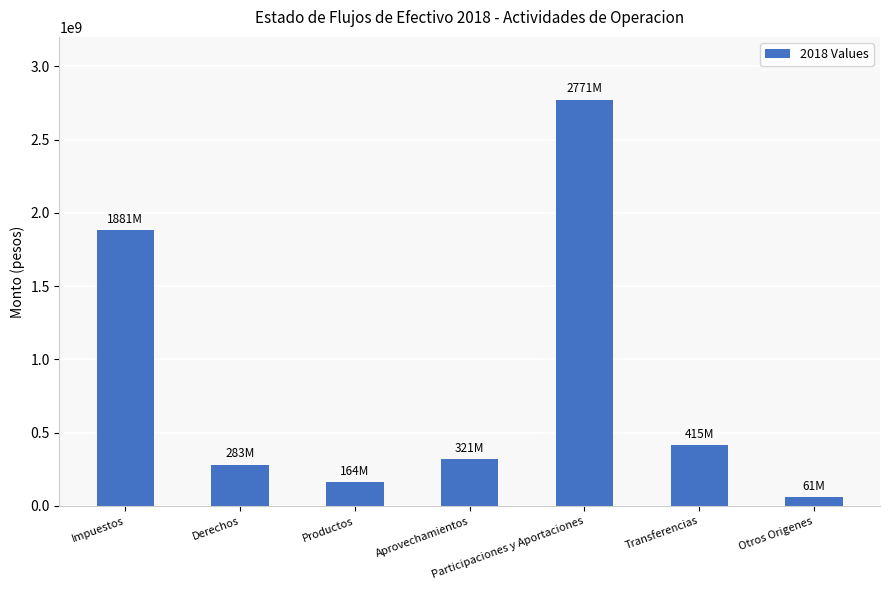

What is the difference between the maximum and minimum values?

2710352149.9